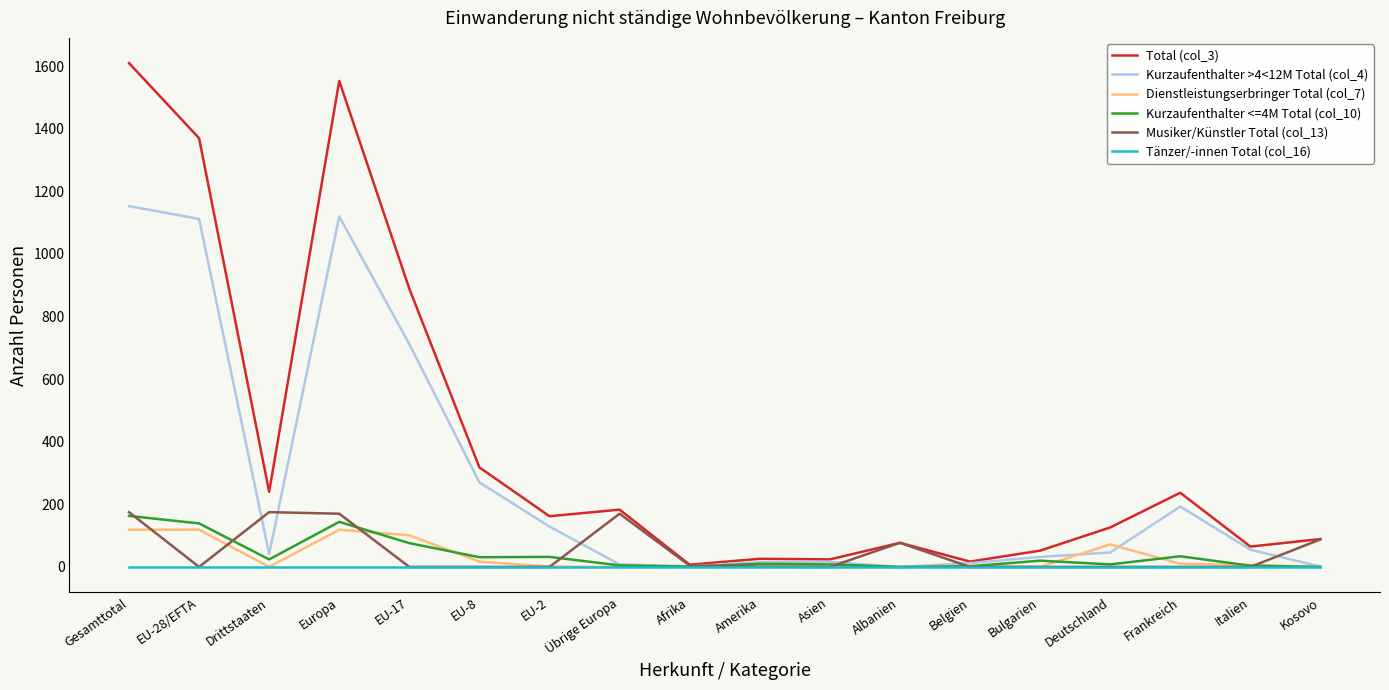

How many distinct data groups are displayed?

6